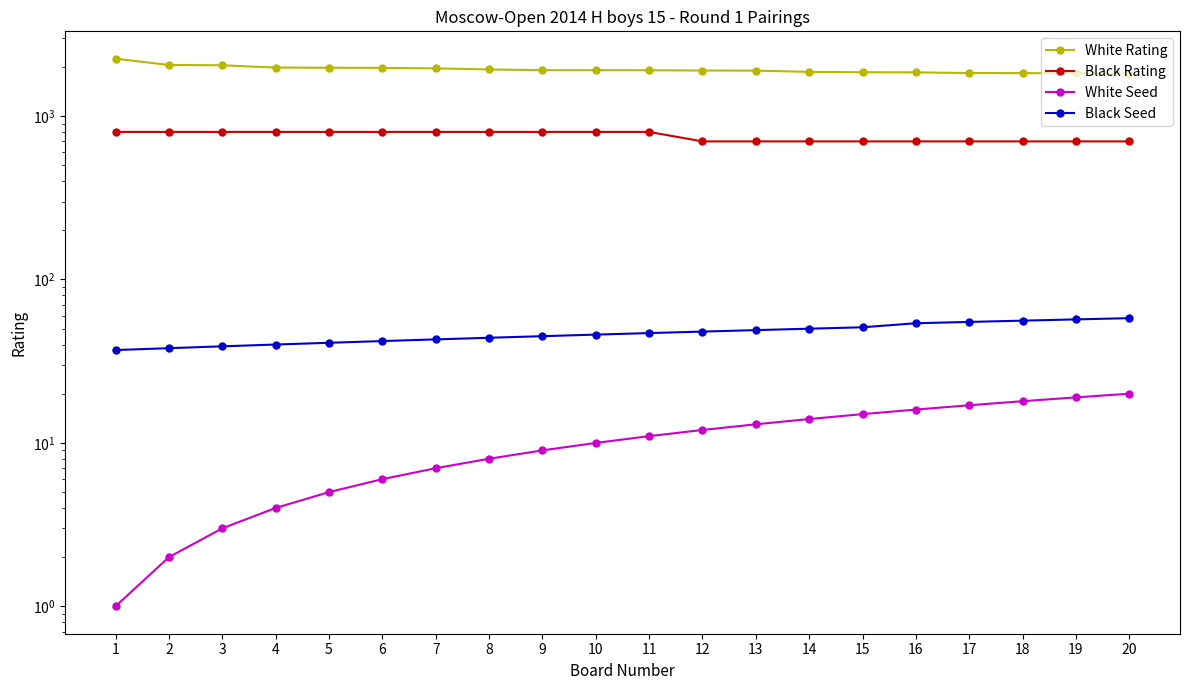

How many lines are shown in the chart?

4